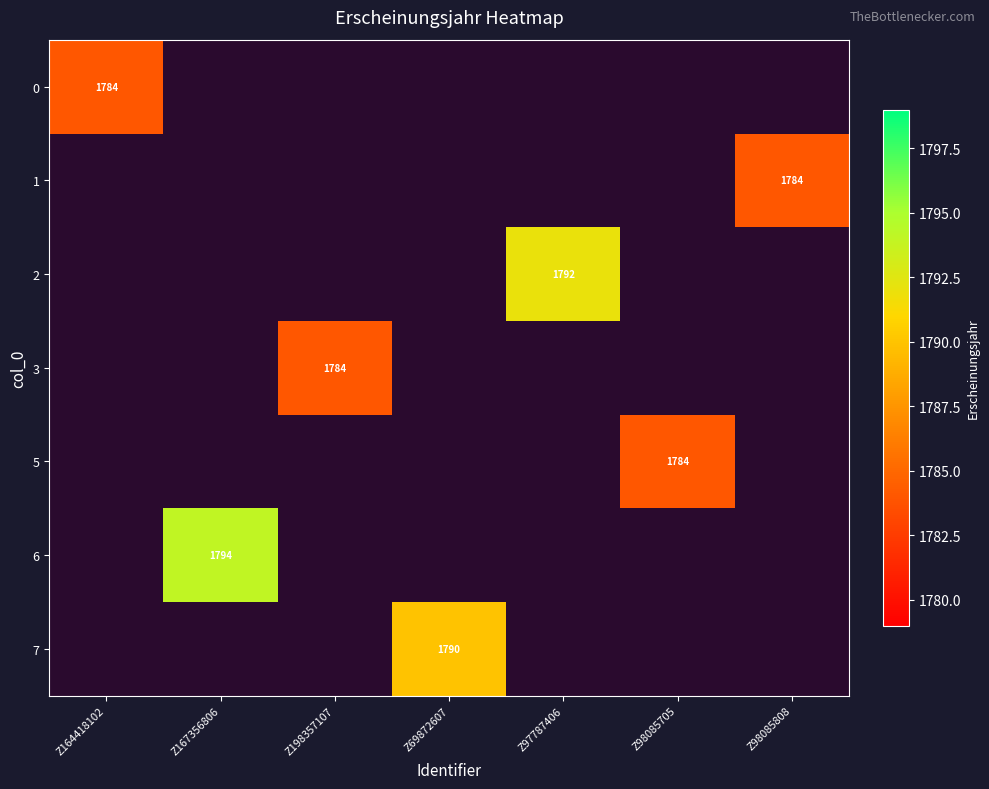

How many categories are shown in the chart?

7